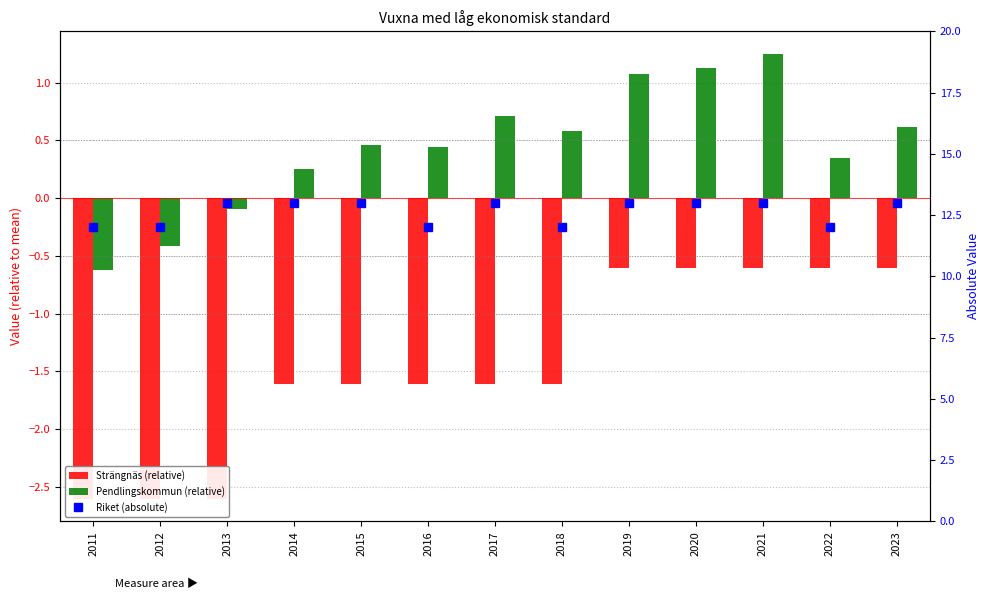

What is the difference between the maximum and second lowest values in the Riket (absolute) series?

1.0